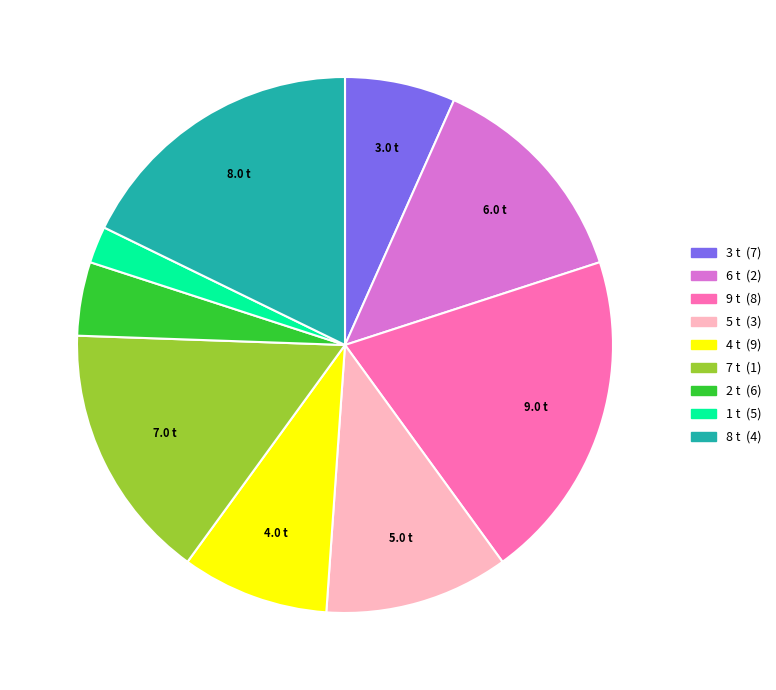

Is there a majority slice in this chart?

No